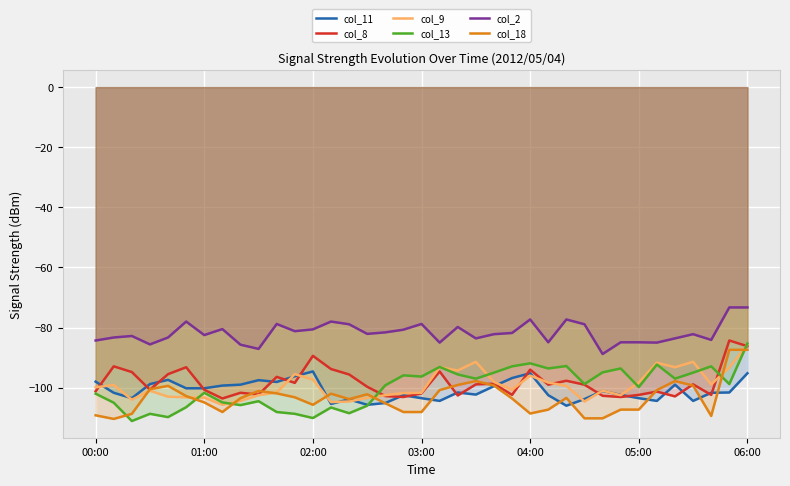

True or false: col_2 and col_13 intersect in this chart.

False